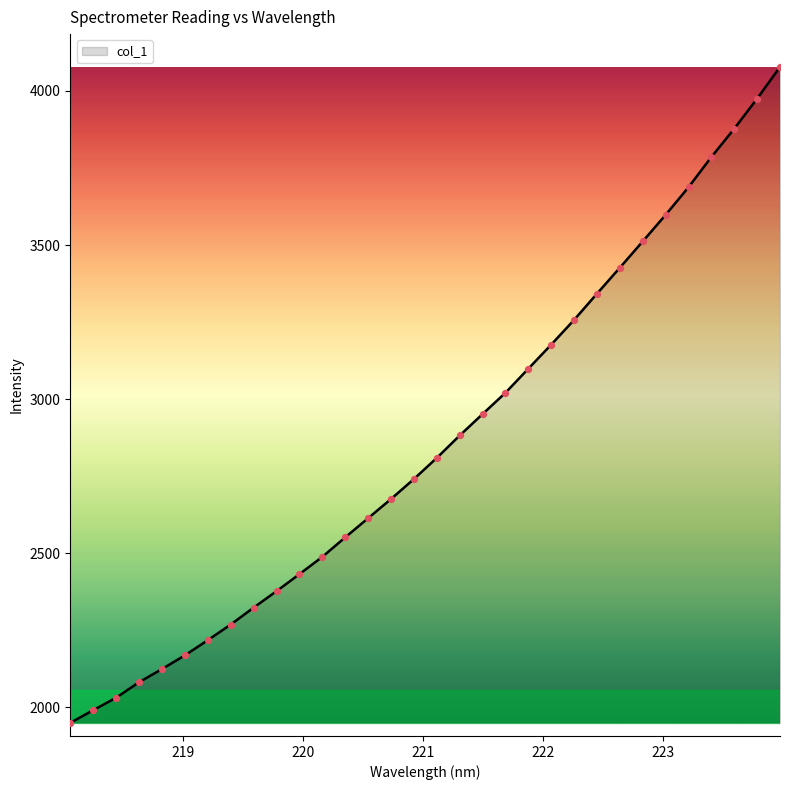

What is the difference between the maximum and minimum values?

2128.8